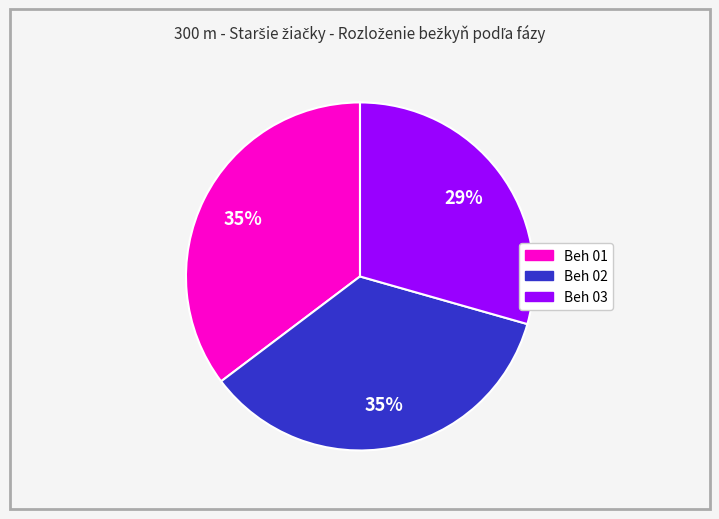

To the nearest percent, what is the difference between the Beh 03 and Beh 01 slice percentages?

6%